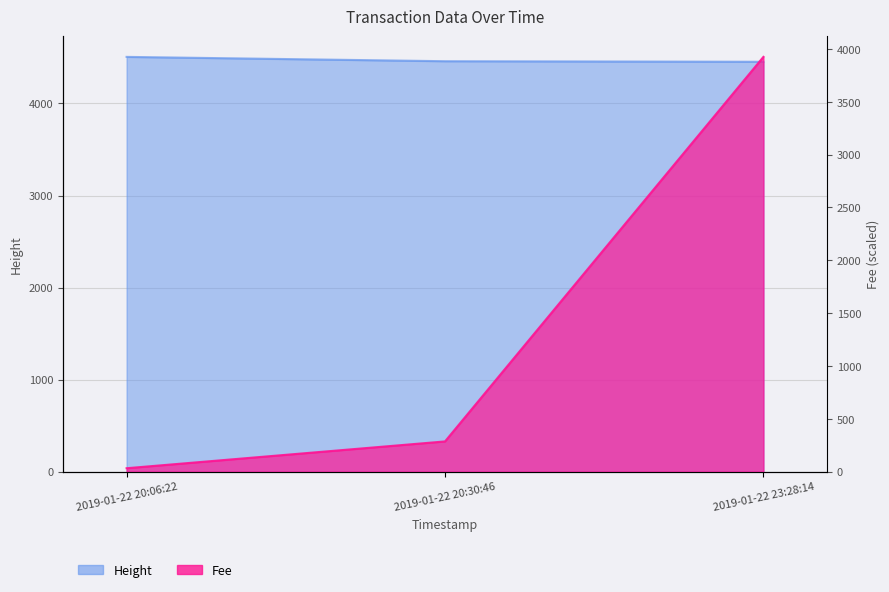

What is the maximum value for Fee?

3924.9